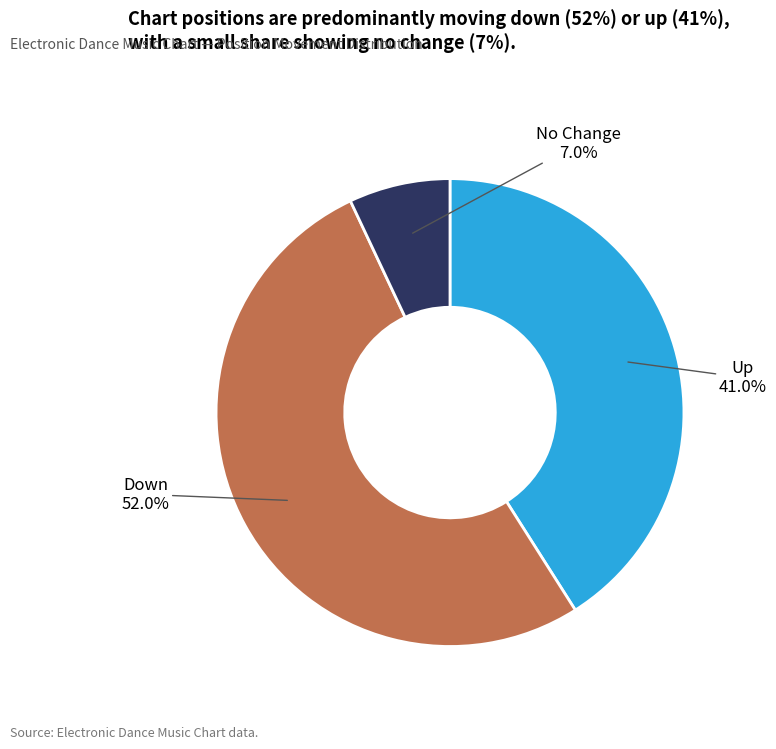

Does any single category account for the majority?

Yes